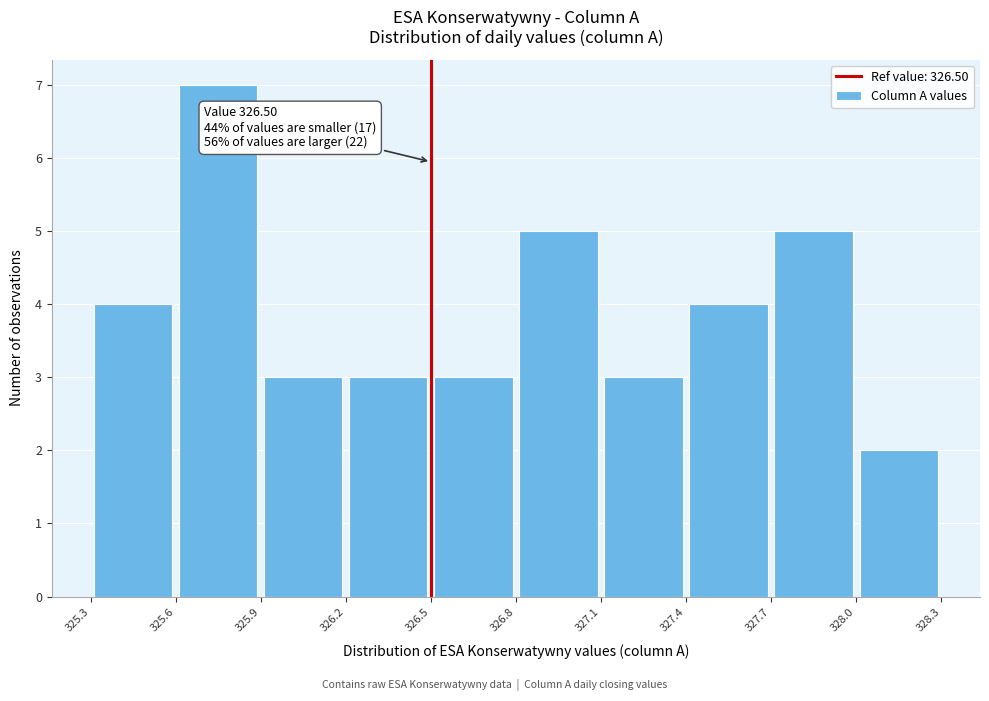

Over which range of the x-axis is the bar tallest?

325.6 to 325.9